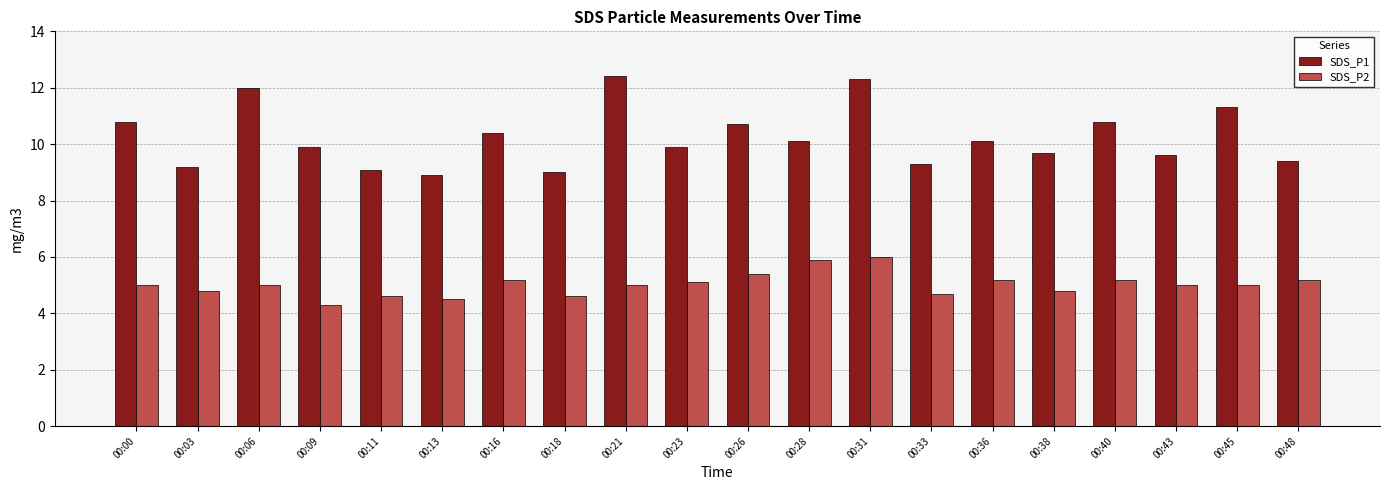

What is the difference between the maximum and second lowest values in the SDS_P2 series?

1.5